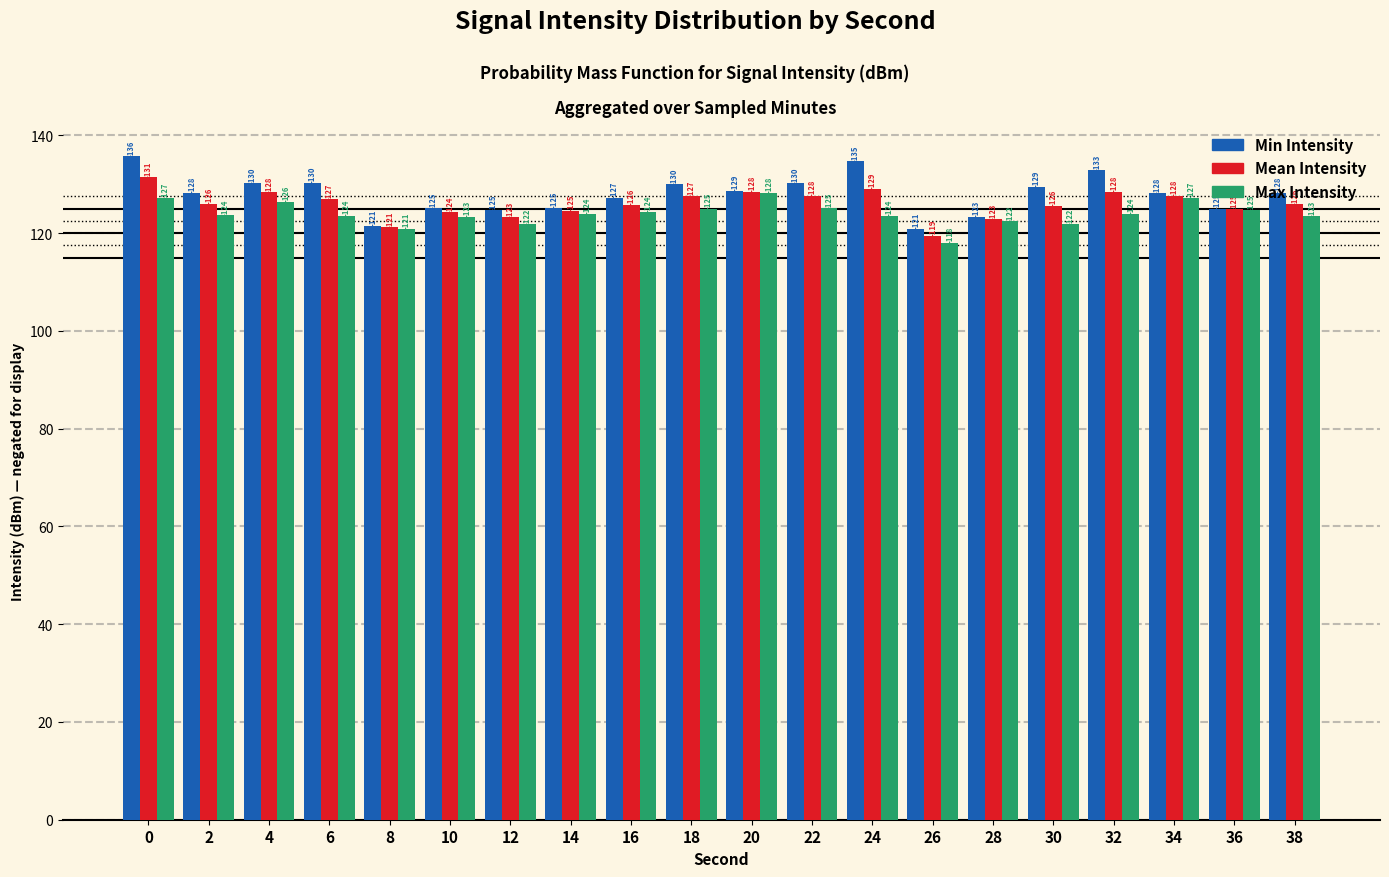

What value does the Max Intensity series have at 4?

126.4